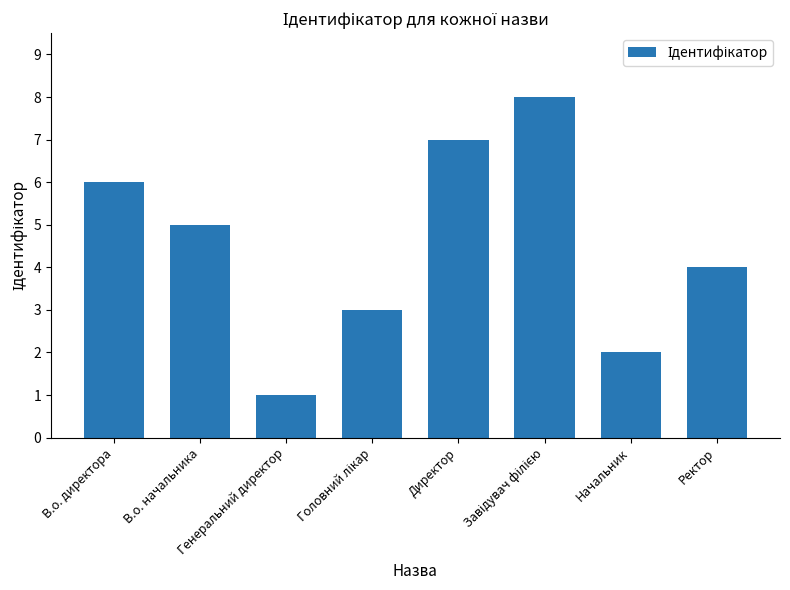

What is the label of the 2nd bar from the right?

Начальник